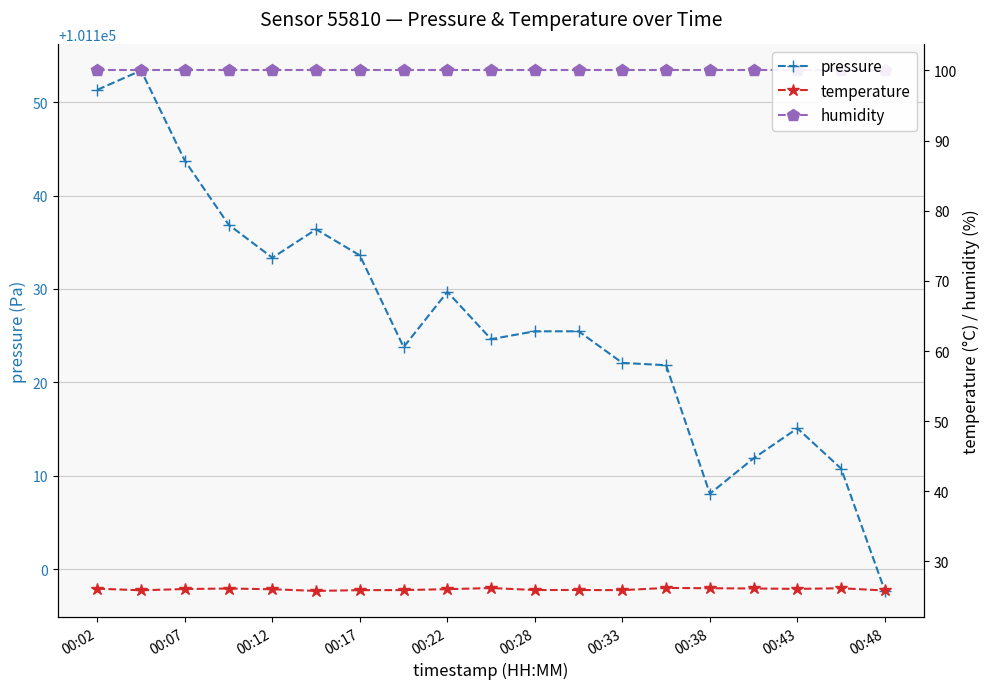

True or false: temperature and humidity cross at least once.

False